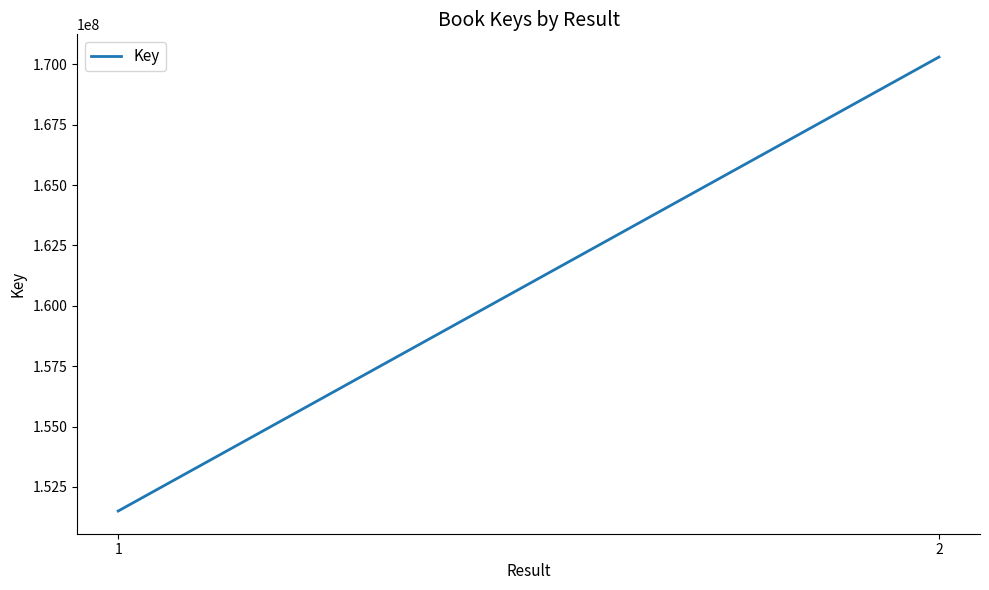

What is the approximate value at 2, to the nearest 100?

170307000